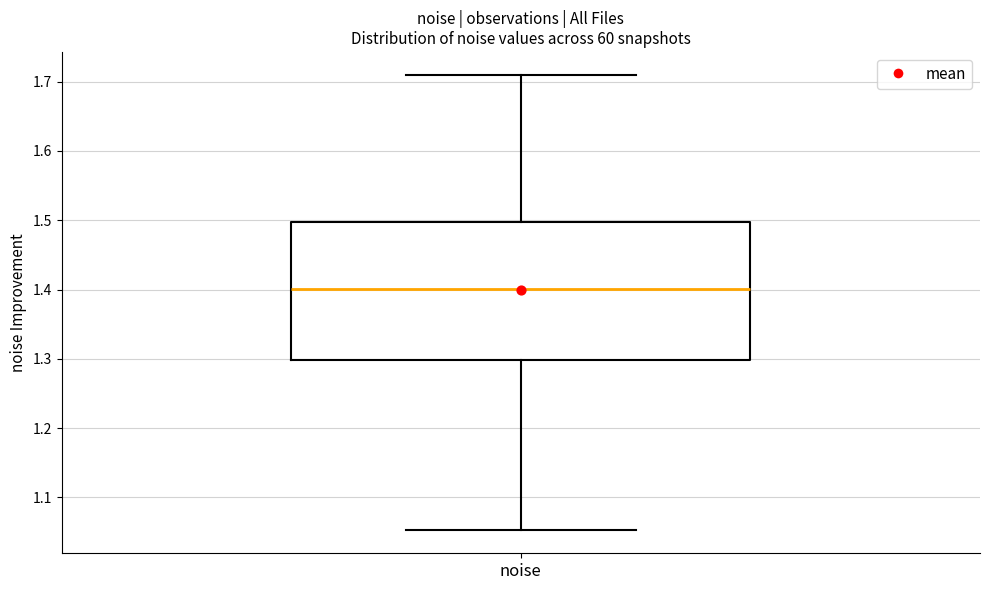

Where does the median line of the box for noise sit on the y-axis? The values are not printed on the chart, so give them approximately, as read against the axis.

1.40